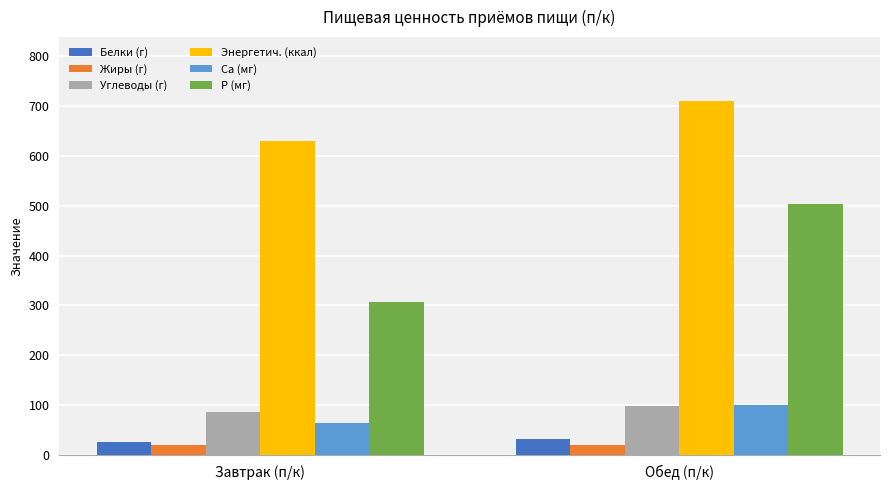

What are all the series names shown in the legend?

Белки (г), Жиры (г), Углеводы (г), Энергетич. (ккал), Ca (мг), P (мг)